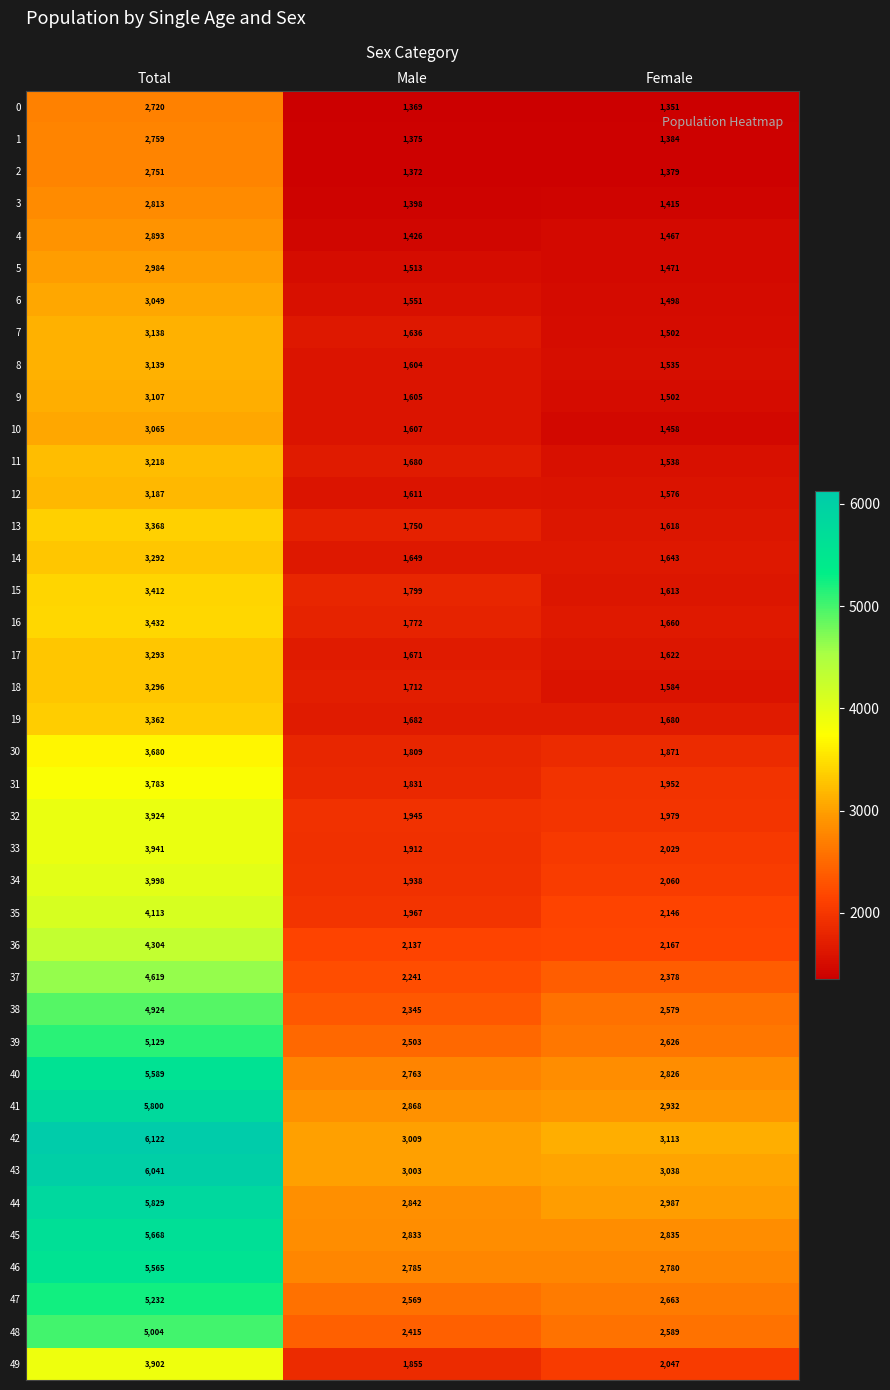

List the labels in order of 47 value, smallest first.

Male, Female, Total